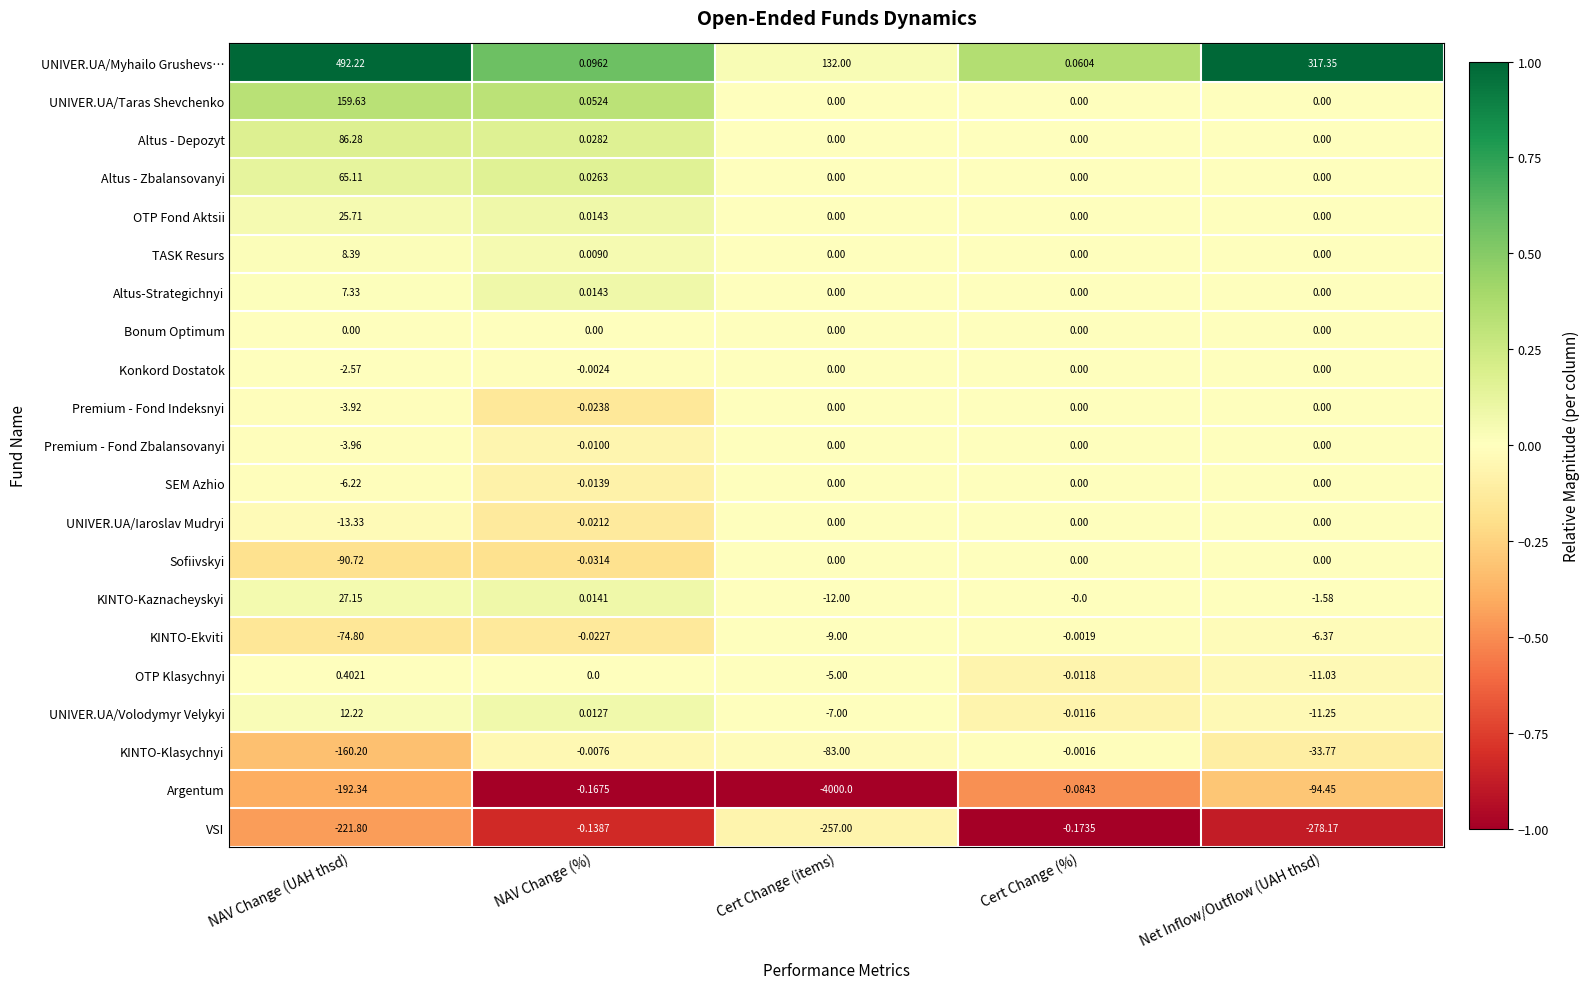

List the labels in order of Argentum value, smallest first.

Cert Change (items), NAV Change (UAH thsd), Net Inflow/Outflow (UAH thsd), NAV Change (%), Cert Change (%)